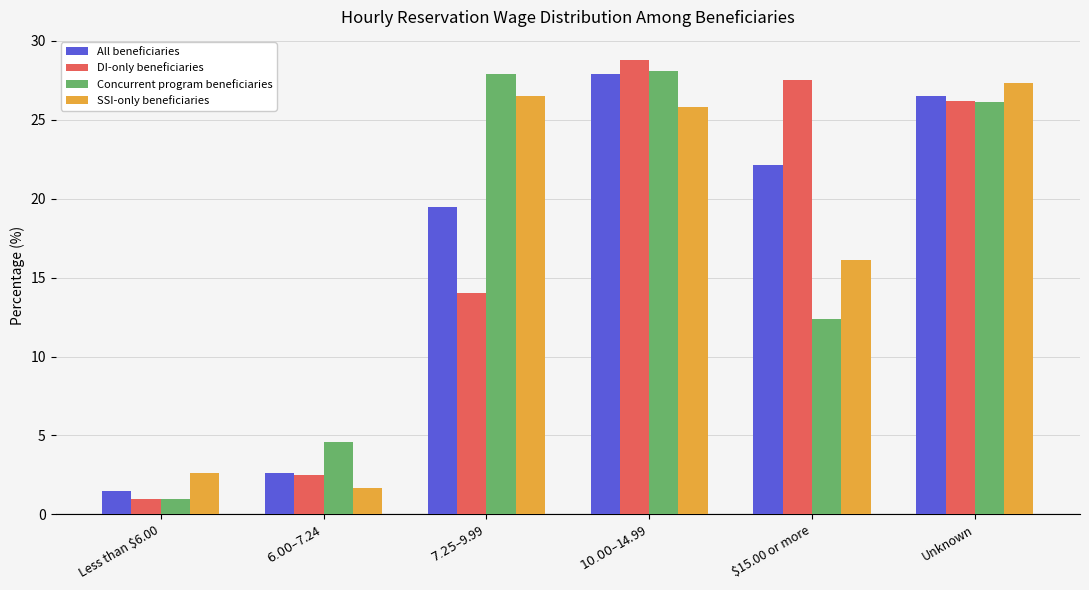

The DI-only beneficiaries series shows 28.8 at $10.00–$14.99. True or false?

True